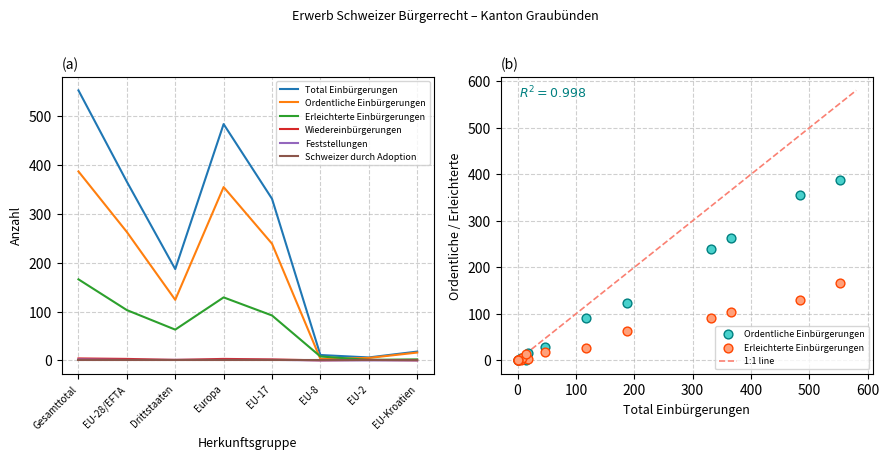

Which series contains the highest Y value?

Total Einbürgerungen